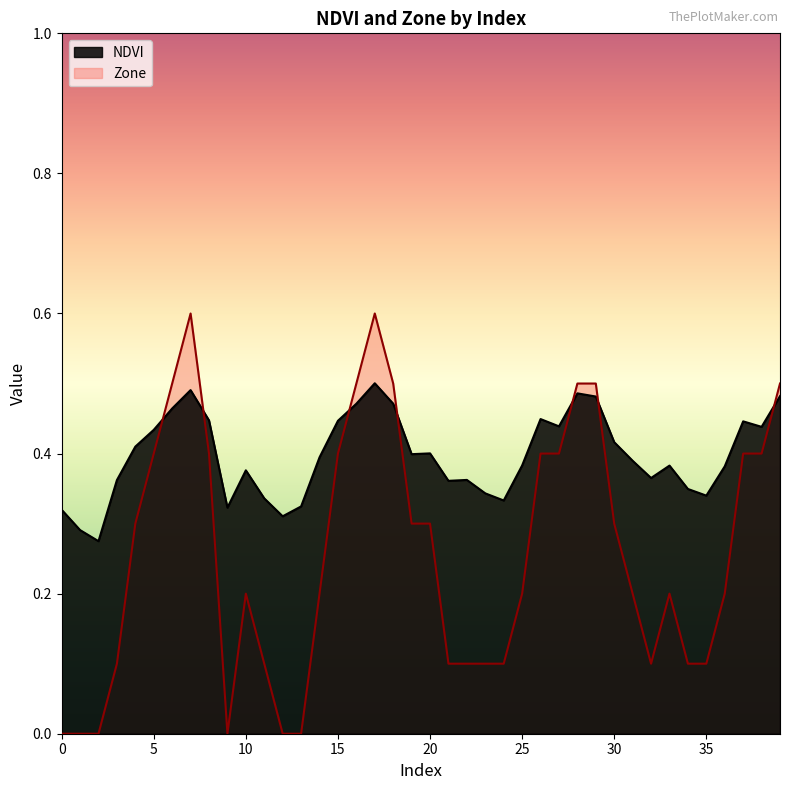

What is the total value across all series at 20?

0.7